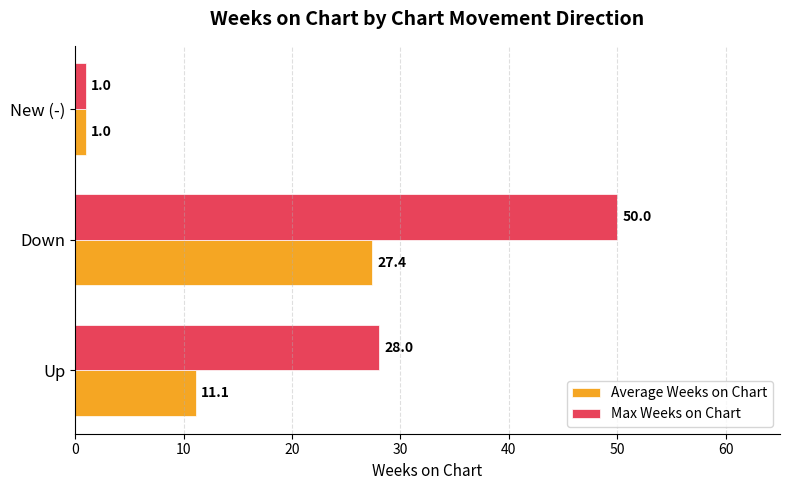

Which series has the largest range (max minus min)?

Max Weeks on Chart